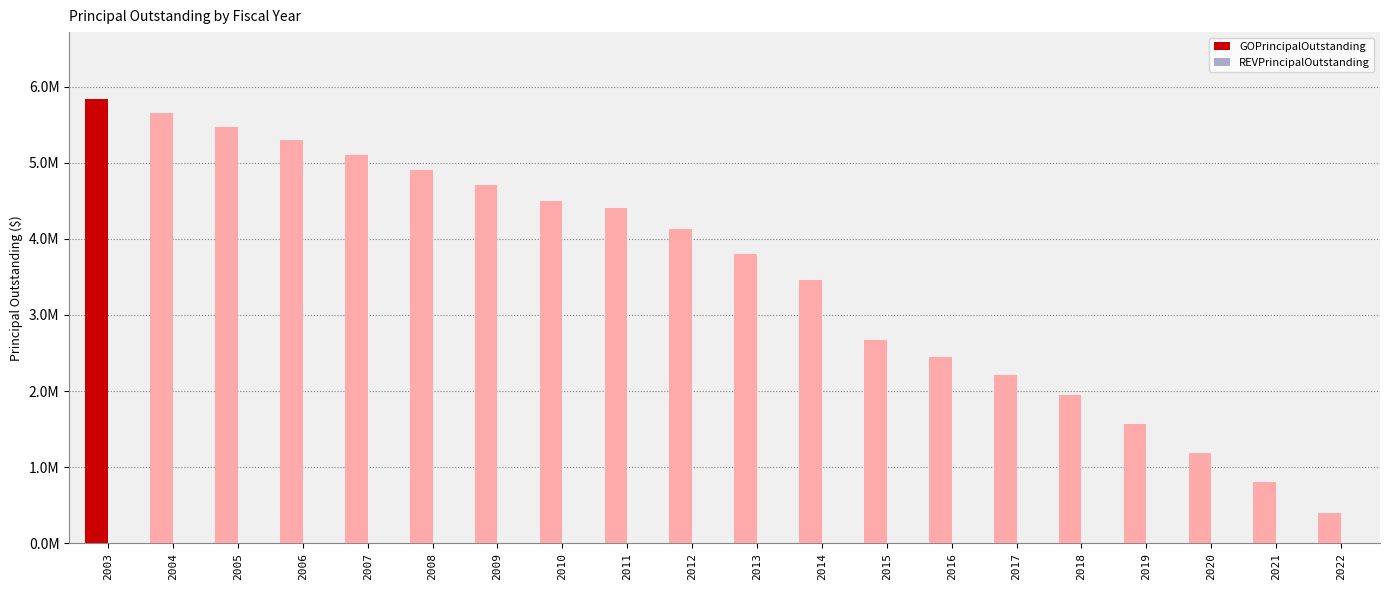

Reading right to left, list all the values displayed in this chart.

GOPrincipalOutstanding: 400000	800000	1190000	1565000	1945000	2205000	2445000	2670000	3465000	3805000	4125000	4400000	4495000	4710000	4905000	5100000	5300000	5475000	5655000	5840000
REVPrincipalOutstanding: 0	0	0	0	0	0	0	0	0	0	0	0	0	0	0	0	0	0	0	0